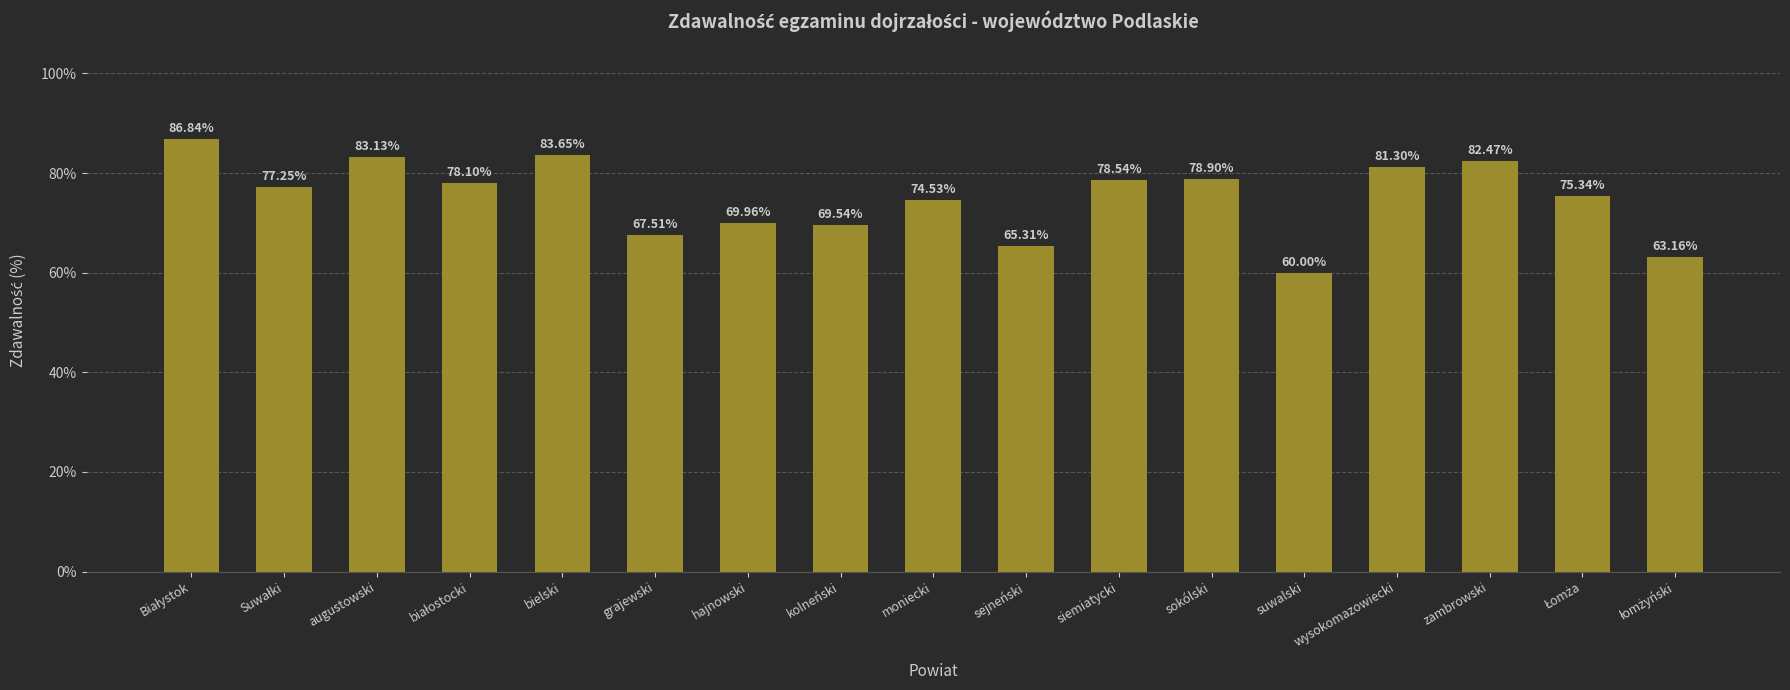

What is the difference between the maximum and minimum values?

26.8